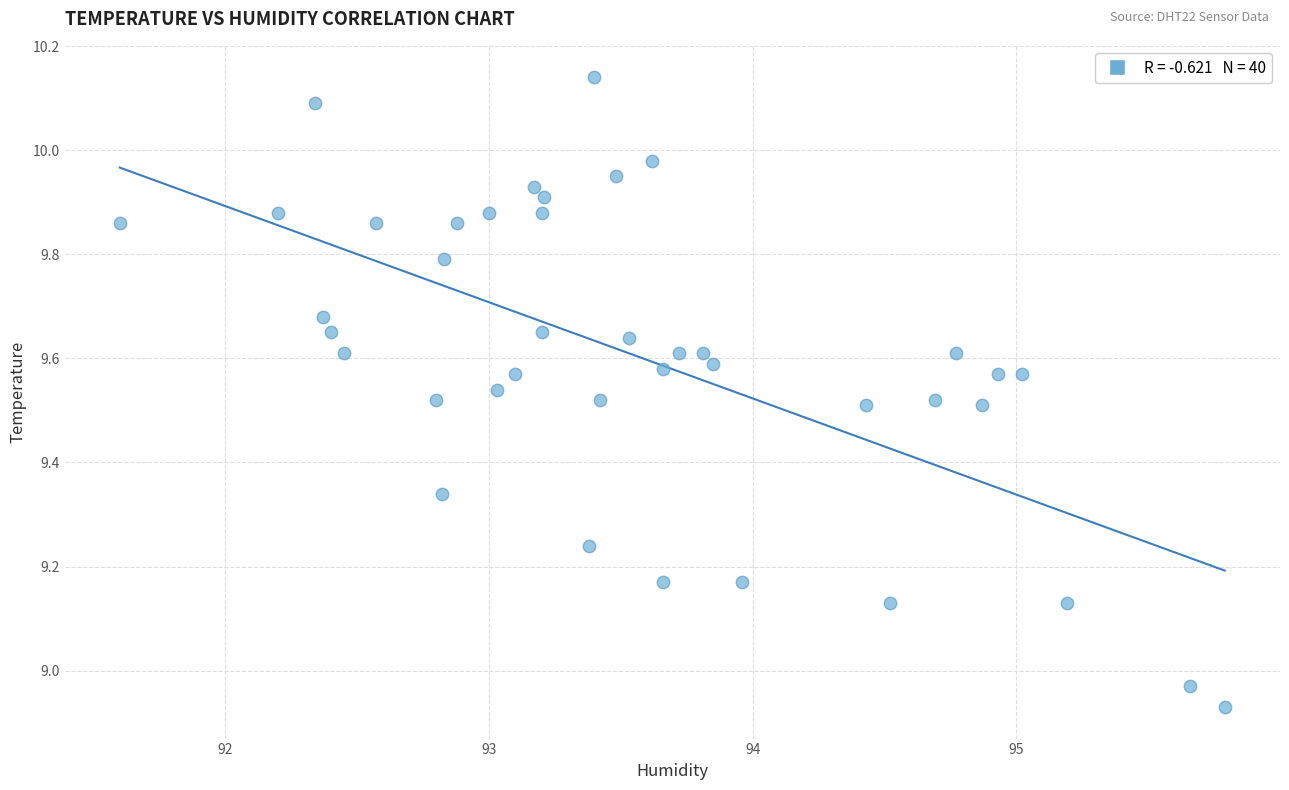

What is the range of Y values (max minus min)?

1.2